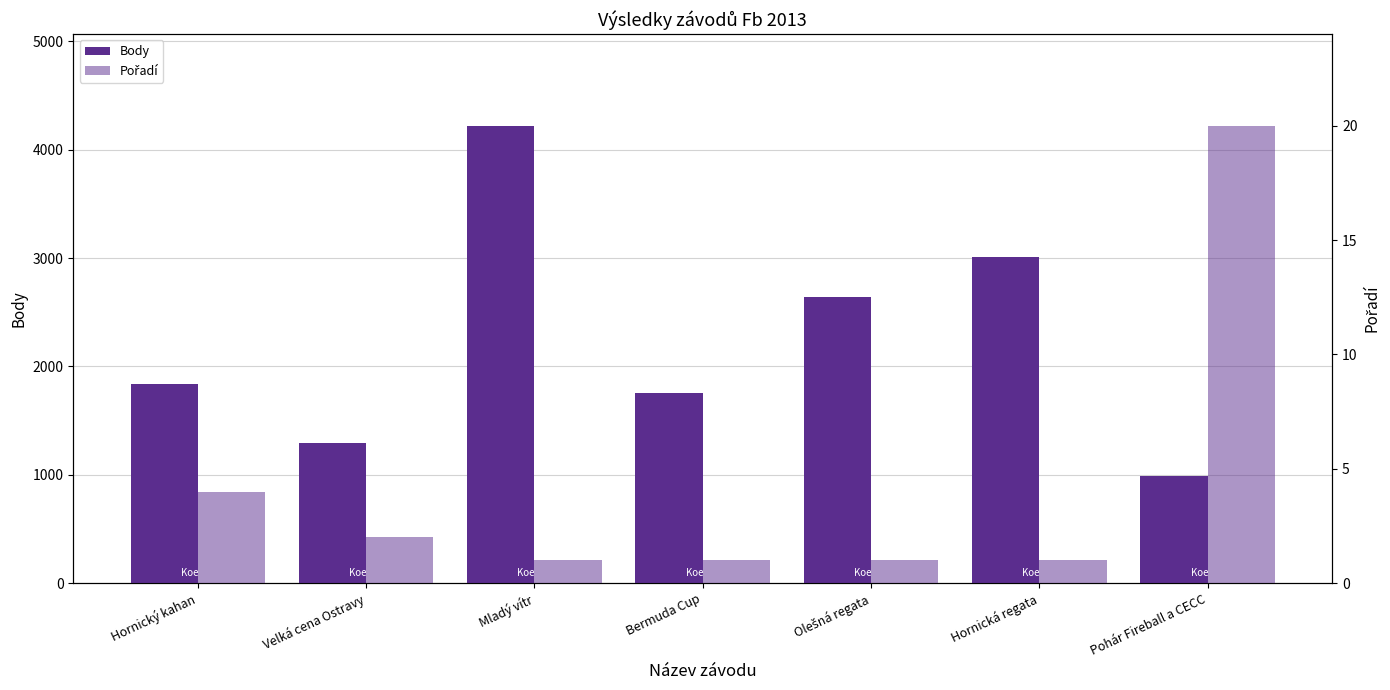

How many bars are there in total?

14